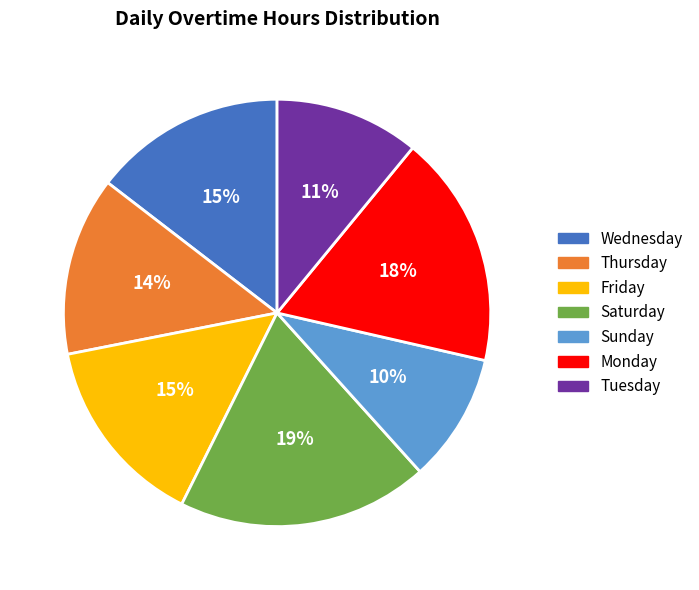

To the nearest percent, what portion does Friday represent?

15%